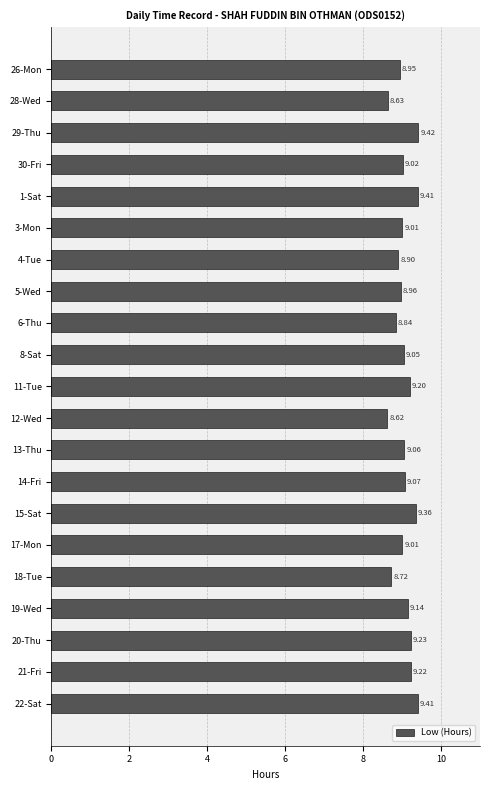

What is the sum of the values at 17-Mon and 26-Mon?

18.0